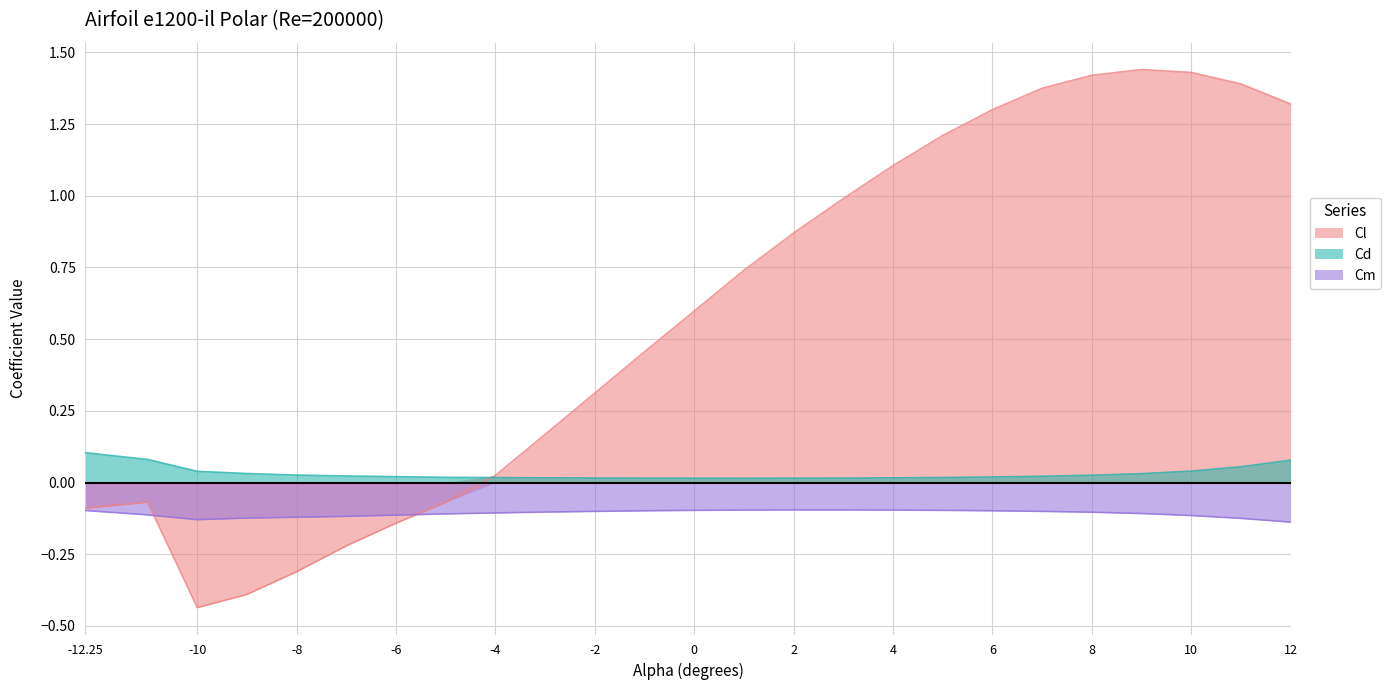

What is the label of the 8th point from the right?

5.0